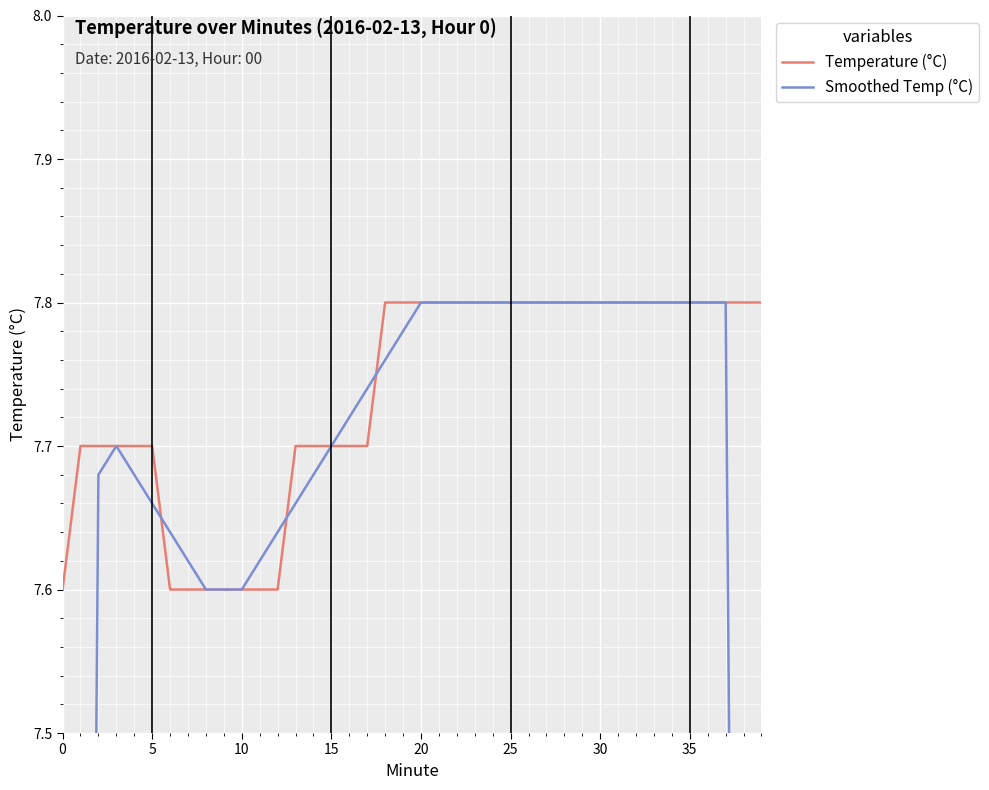

True or false: Smoothed Temp (°C) and Temperature (°C) intersect in this chart.

True